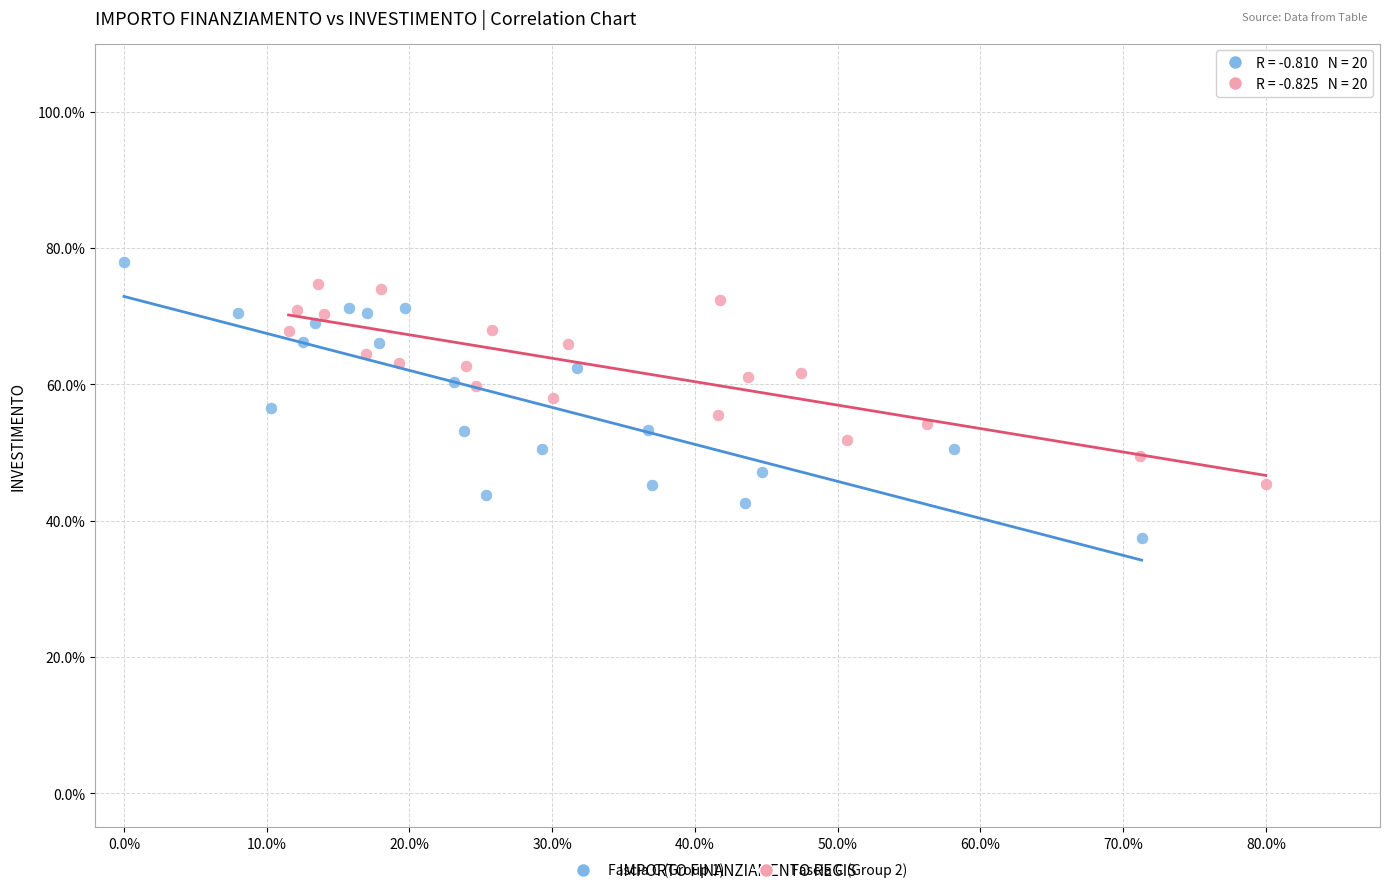

Which series contains the highest Y value?

Fascia C (Group 1)